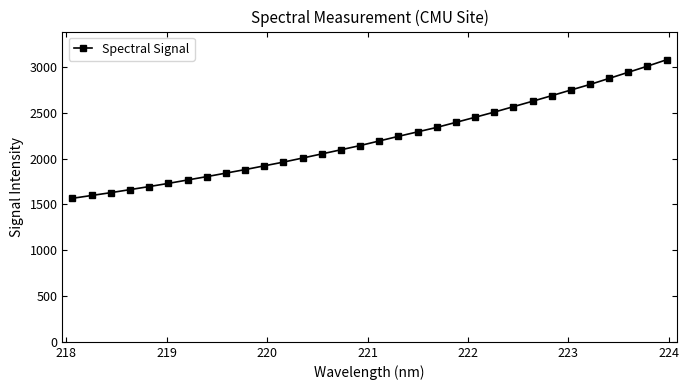

What is the greatest value displayed?

3078.0